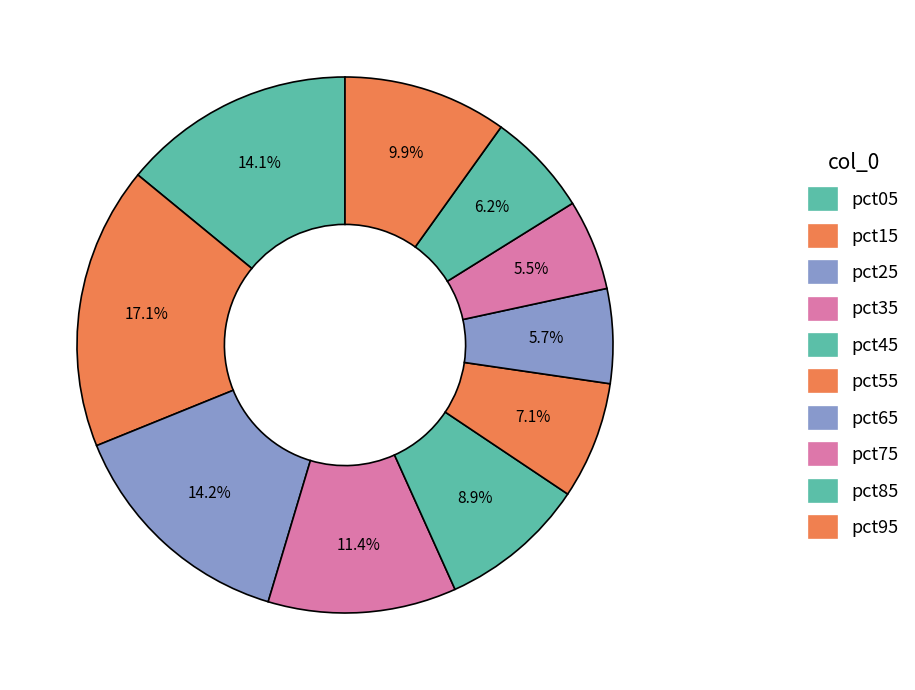

Which slice is the largest?

pct15